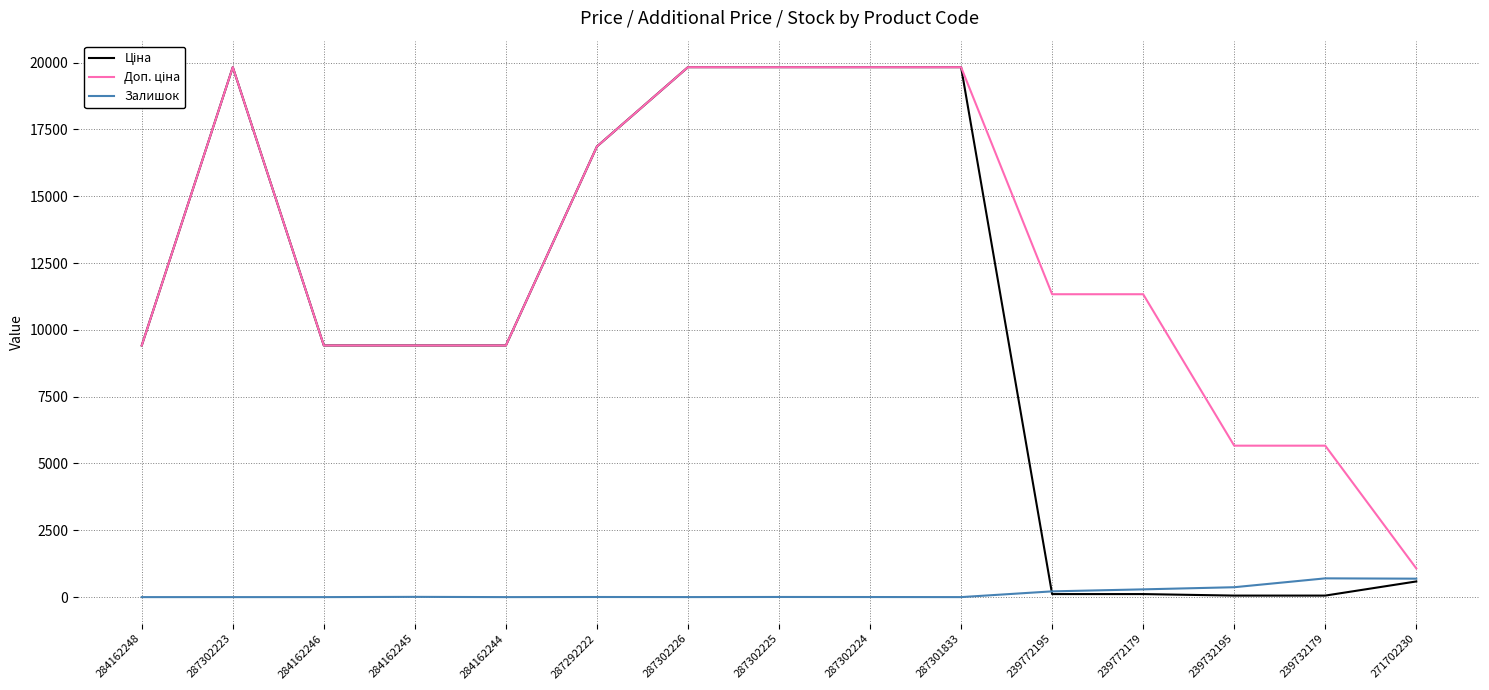

What is the difference between the Залишок values at 287302226 and 284162245?

8.0